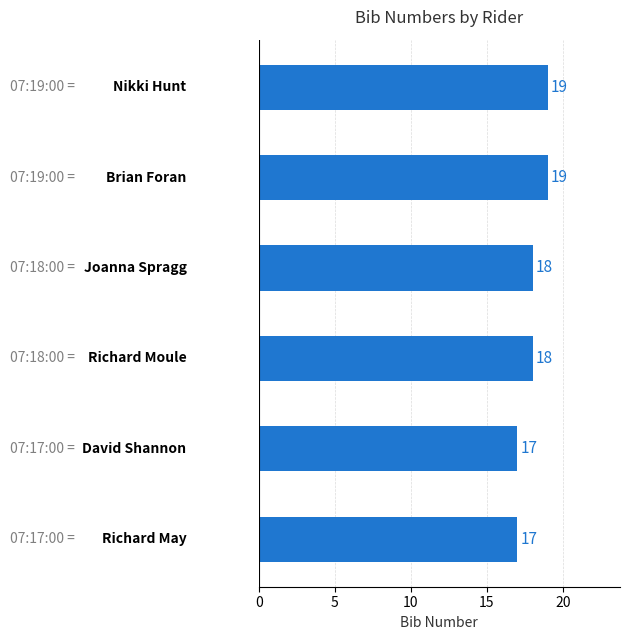

How many values are between 17 and 19?

6